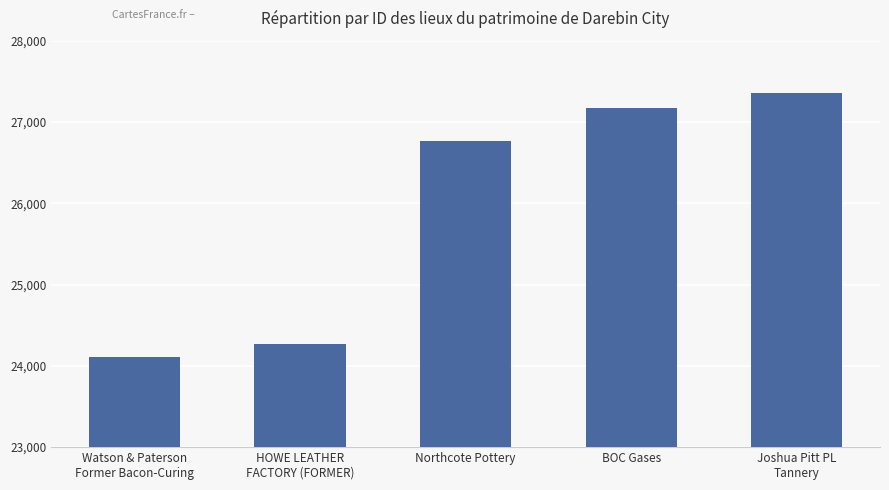

List the labels in order of value, largest first.

Joshua Pitt PL
Tannery, BOC Gases, Northcote Pottery, HOWE LEATHER
FACTORY (FORMER), Watson & Paterson
Former Bacon-Curing